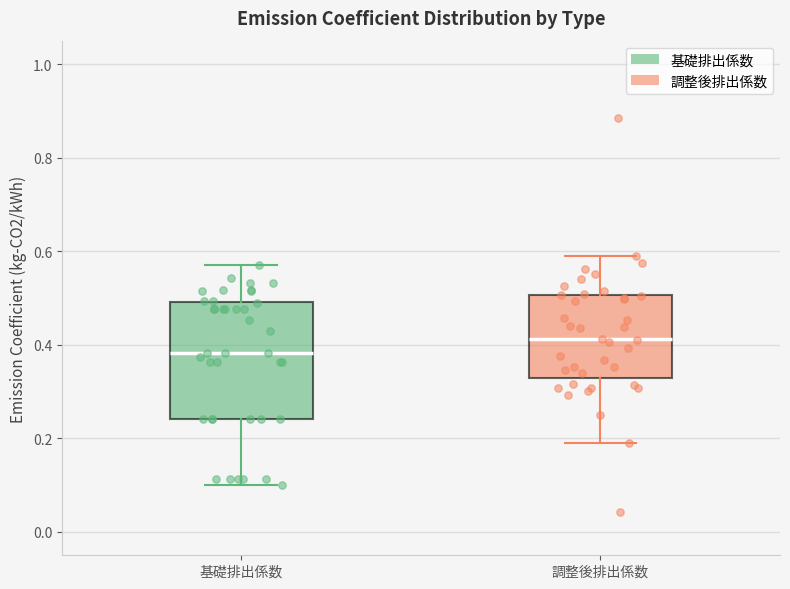

Which box has the highest median line?

調整後排出係数